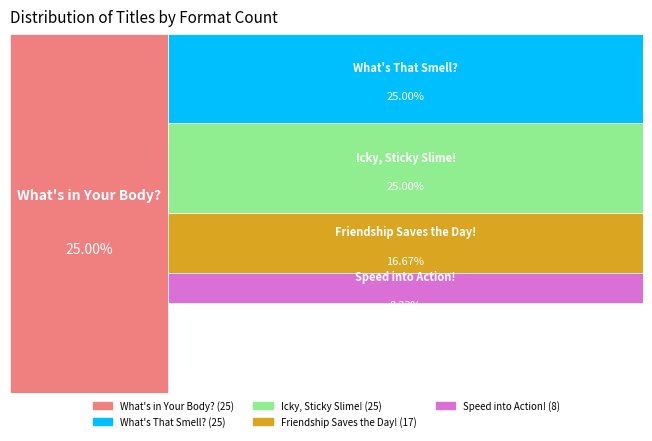

What portion of the pie excludes What's in Your Body??

75.0%